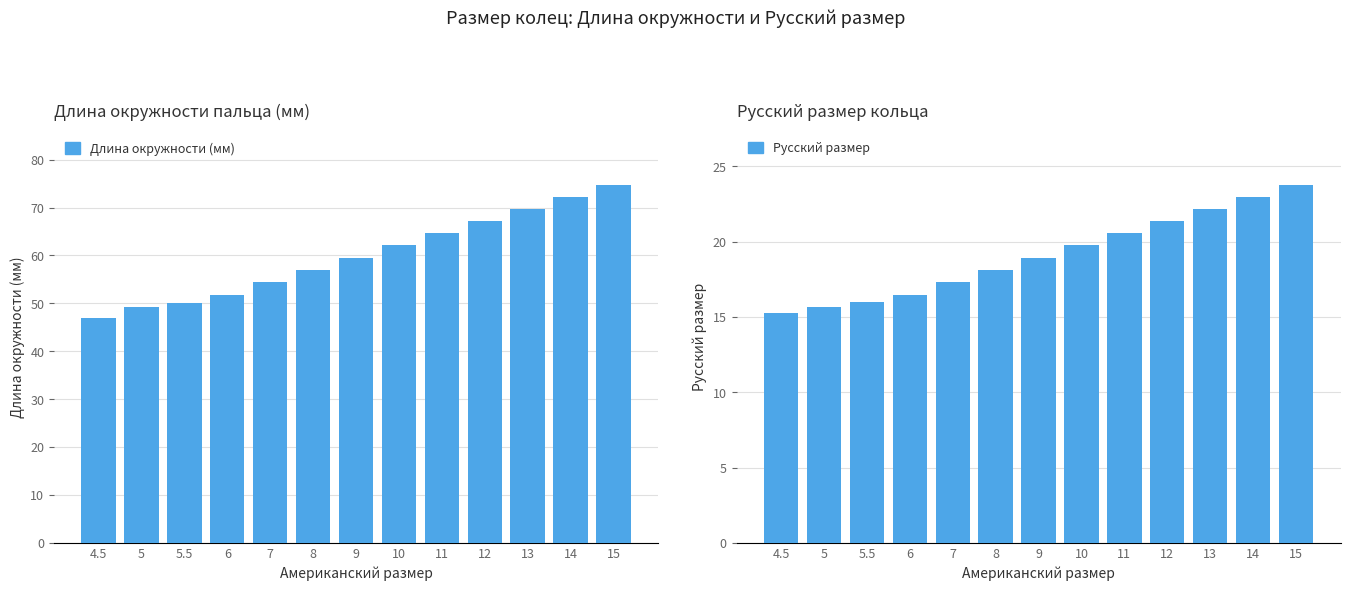

Reading left to right, what are all the values shown in this chart?

Длина окружности (мм): 47.0	49.3	50.0	51.8	54.4	56.9	59.5	62.1	64.6	67.2	69.7	72.3	74.8
Русский размер: 15.3	15.7	16.0	16.5	17.3	18.1	18.9	19.8	20.6	21.4	22.2	23.0	23.8